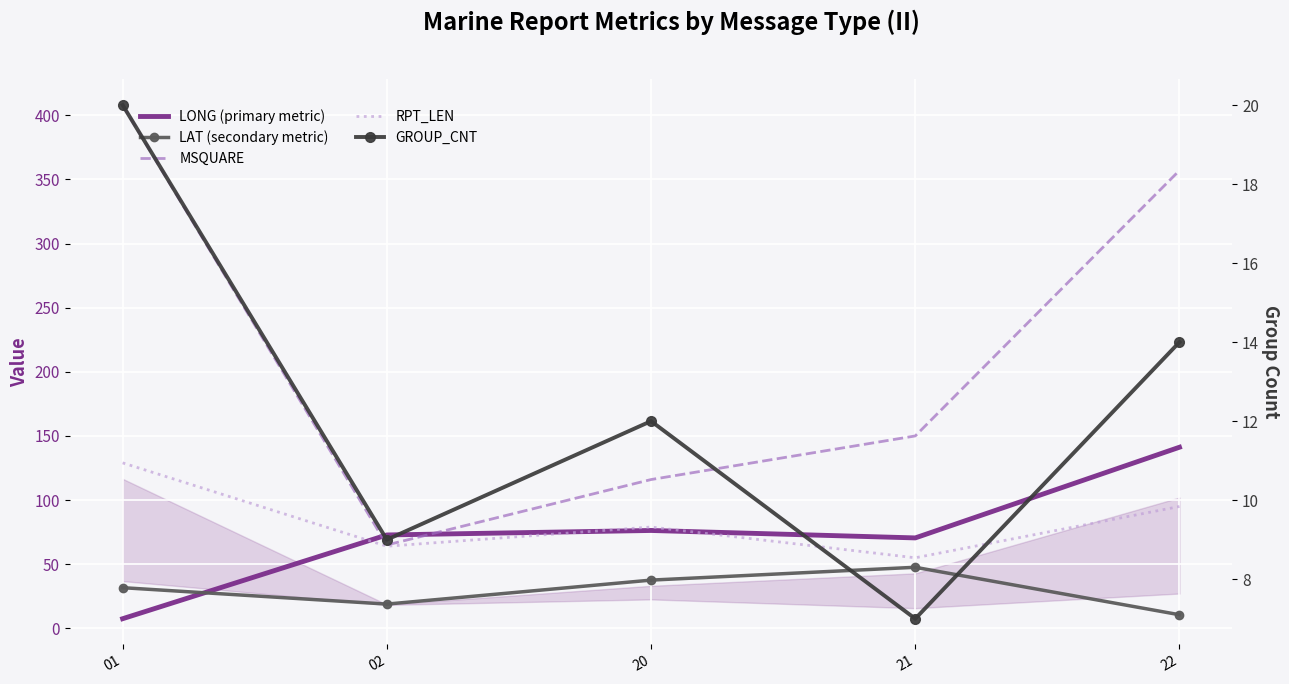

What is the spread (max minus min) of values at 21?

143.0